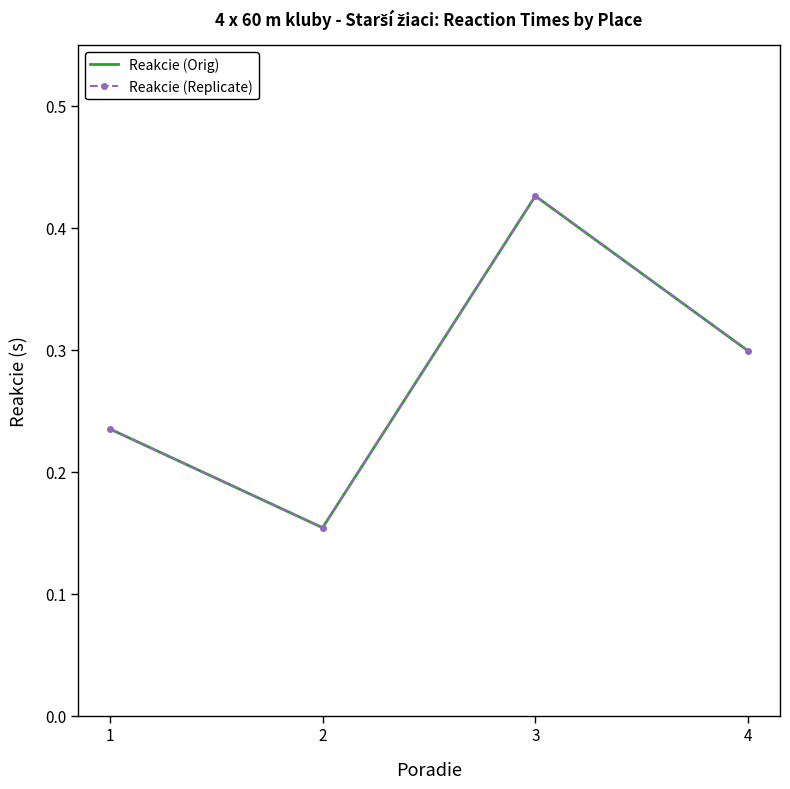

Which has a higher value, 4 or 1?

4